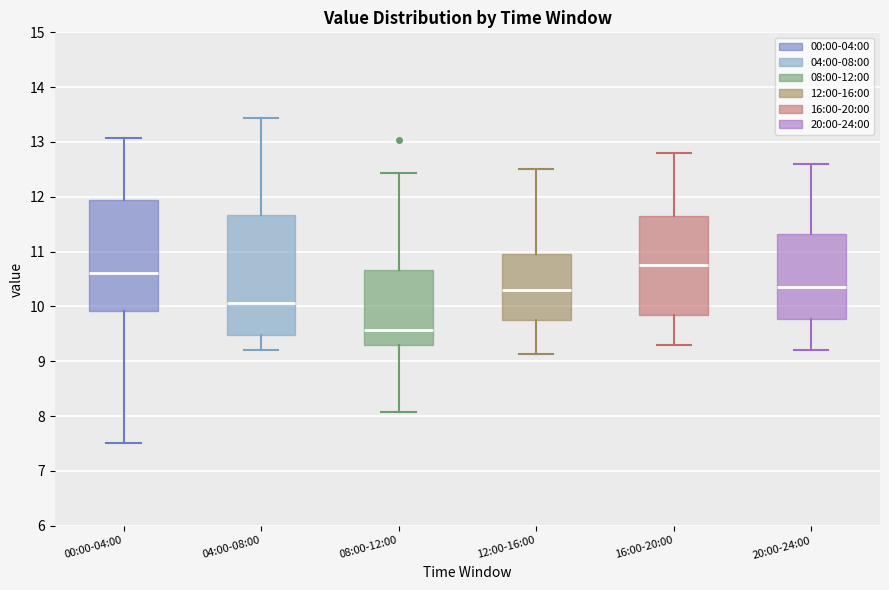

Which box has the highest median line?

16:00-20:00